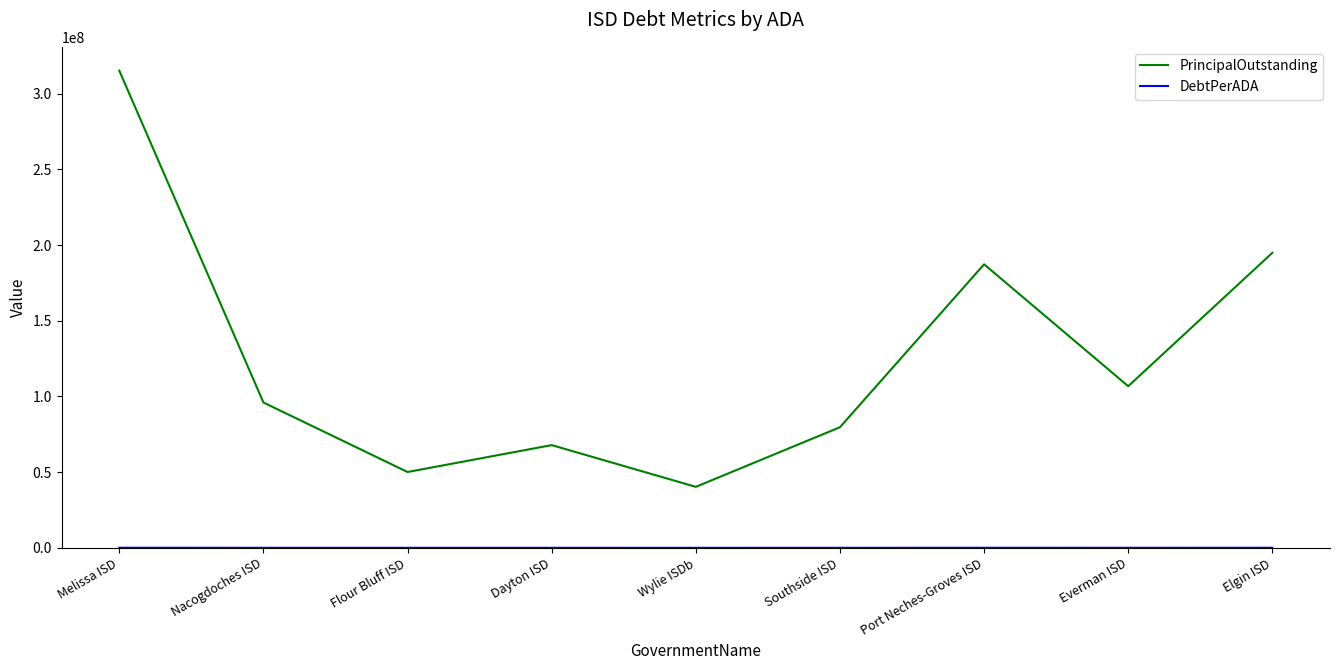

Is it true that PrincipalOutstanding equals 23084228.5 at Flour Bluff ISD?

False